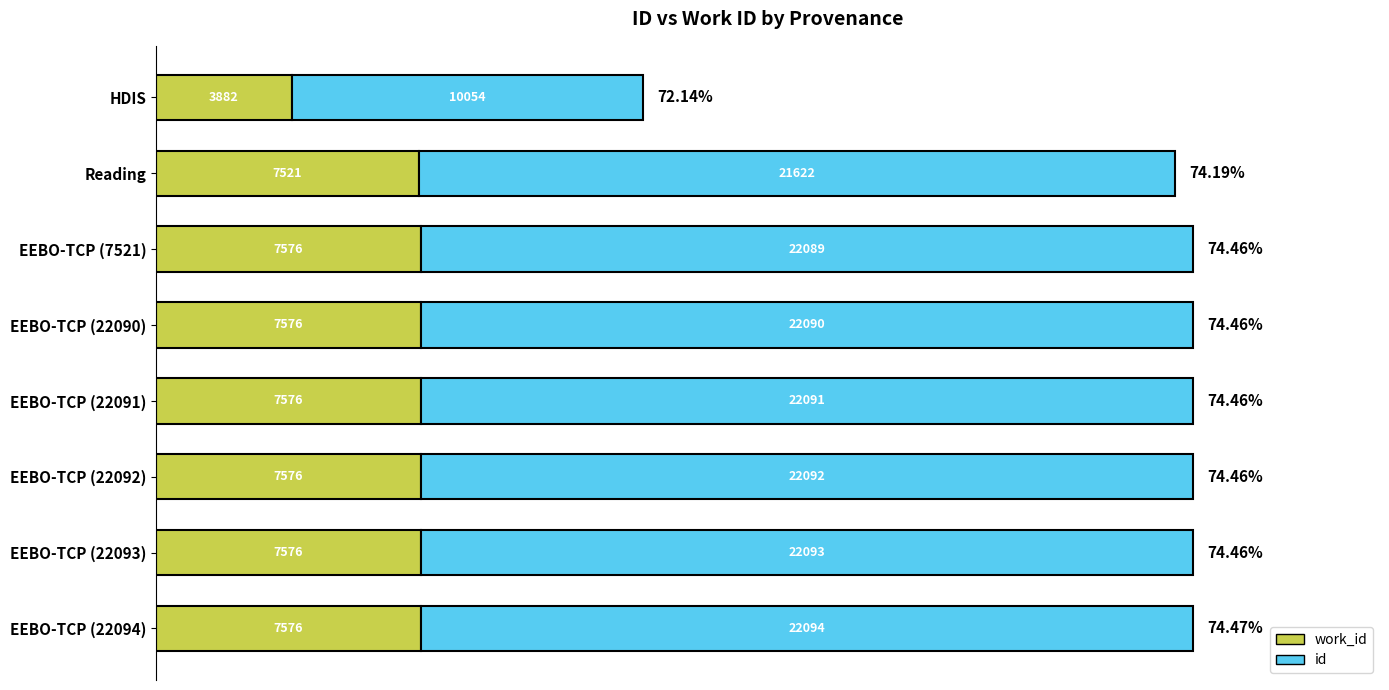

How many categories are shown in the chart?

8